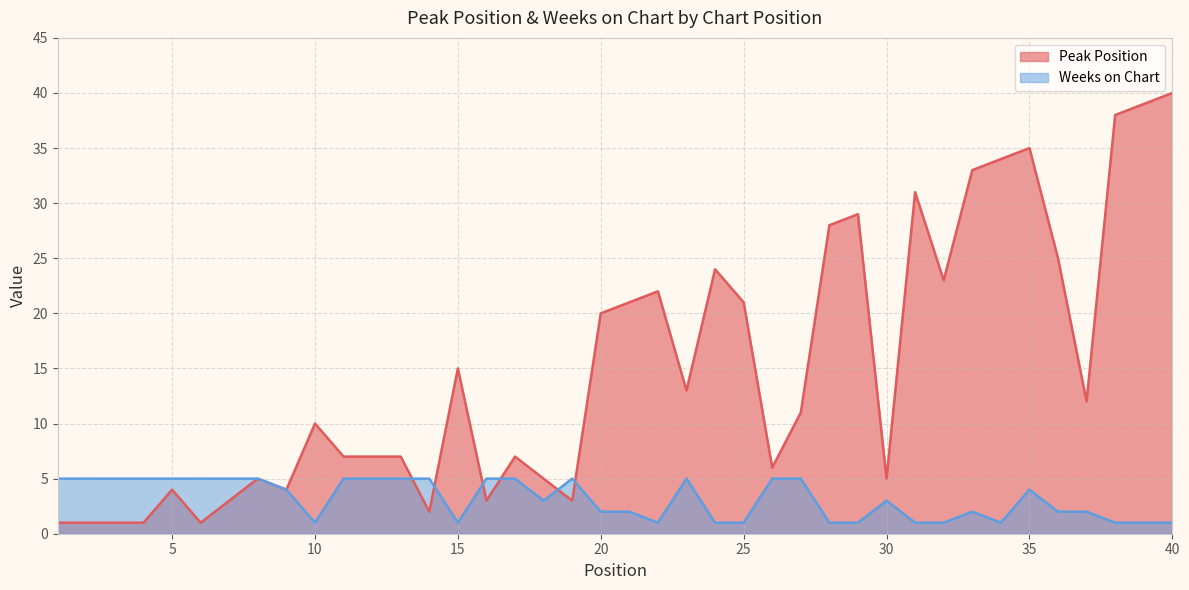

Where is Peak Position nearest to the value 20?

20